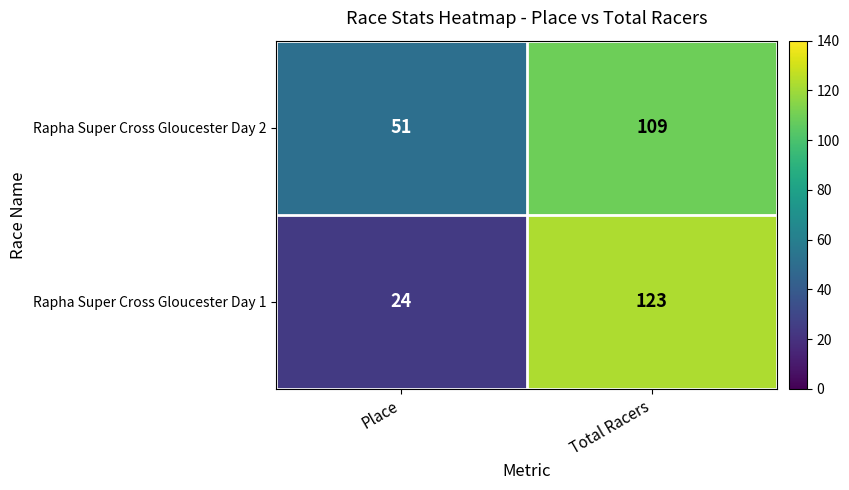

What is the highest value of the Rapha Super Cross Gloucester Day 2 series?

109